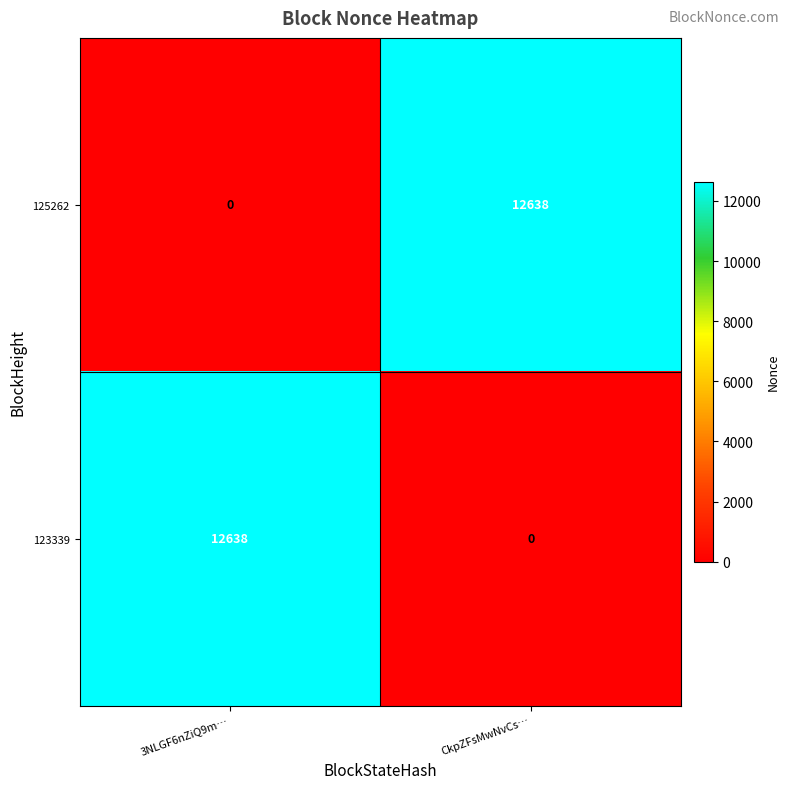

What value does the 125262 series have at CkpZFsMwNvCs…, to the nearest 10?

12640